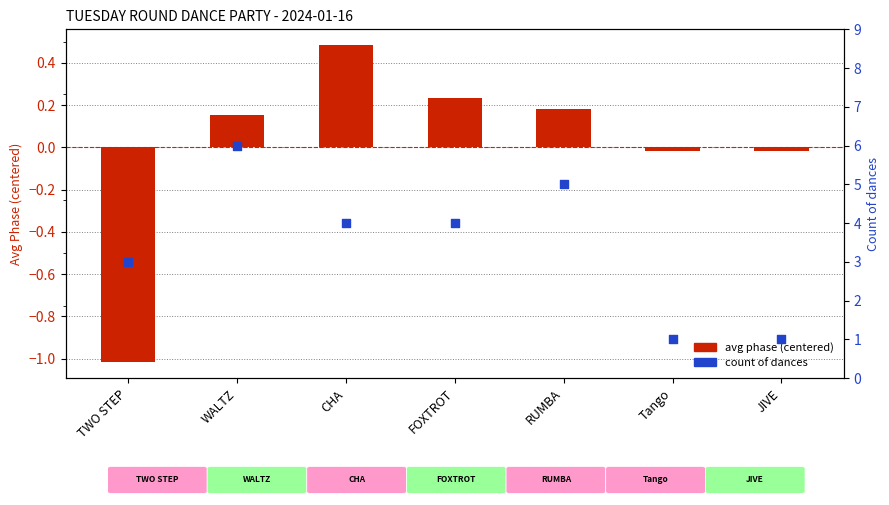

What is the total value across all series at JIVE?

1.0